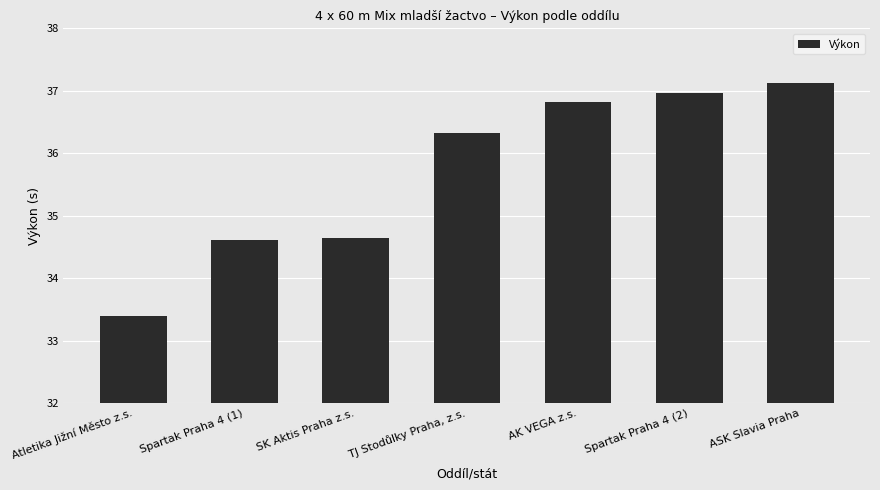

Which label corresponds to the smallest value in the chart?

Atletika Jižní Město z.s.